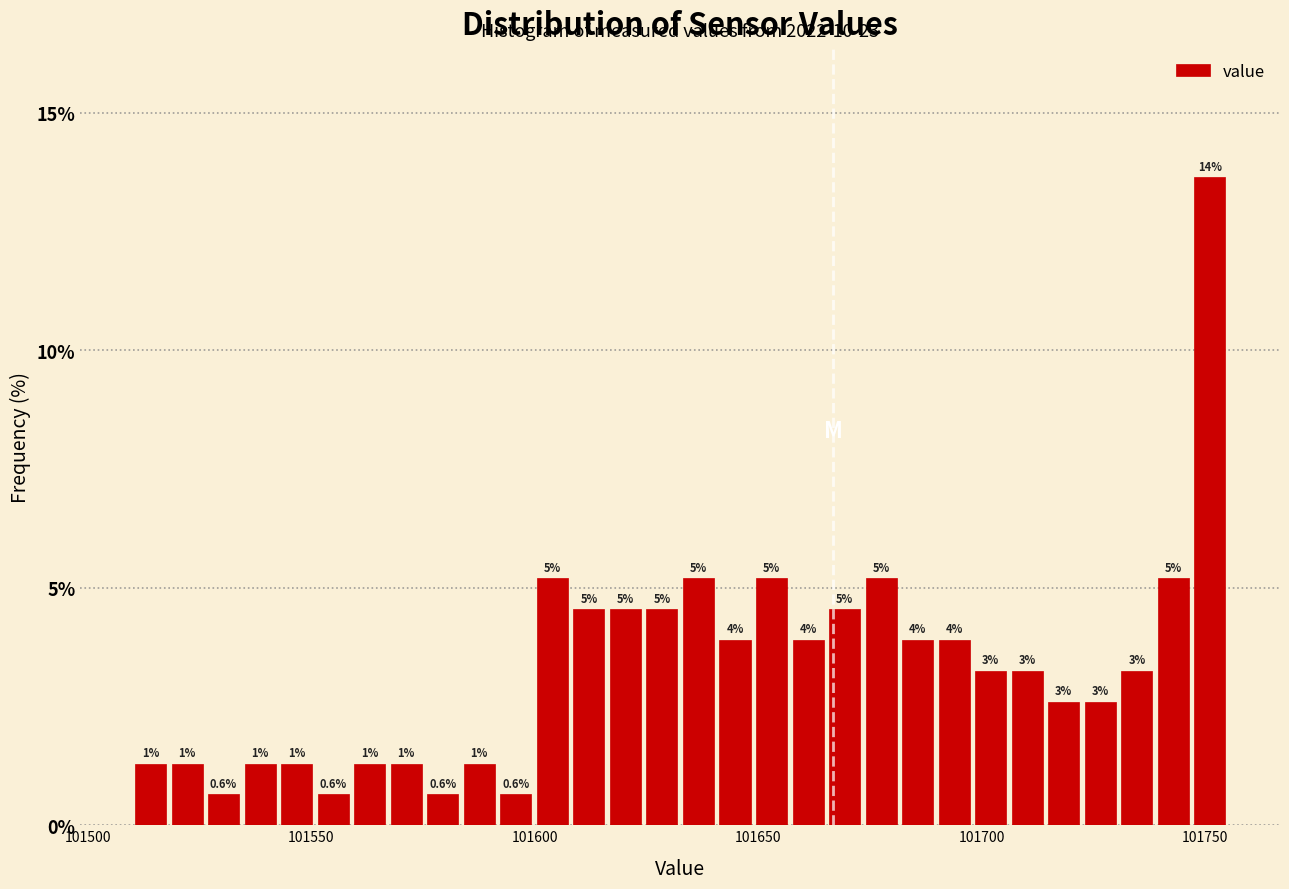

Read against the x-axis, roughly where is the centre of the tallest bar?

101750